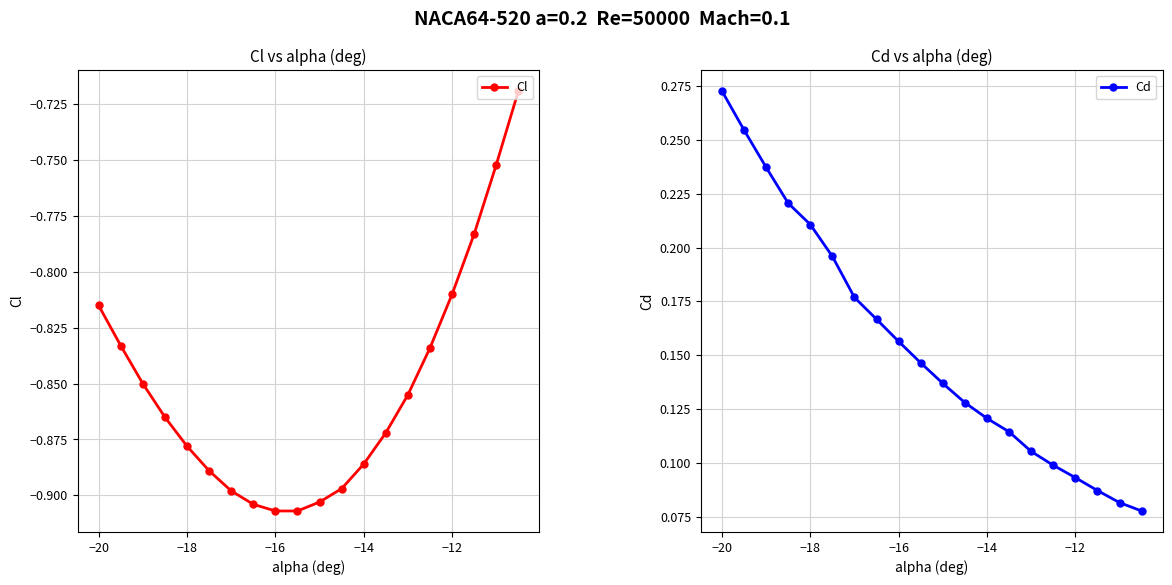

Count the Cd values in the range 0 to 1.

20